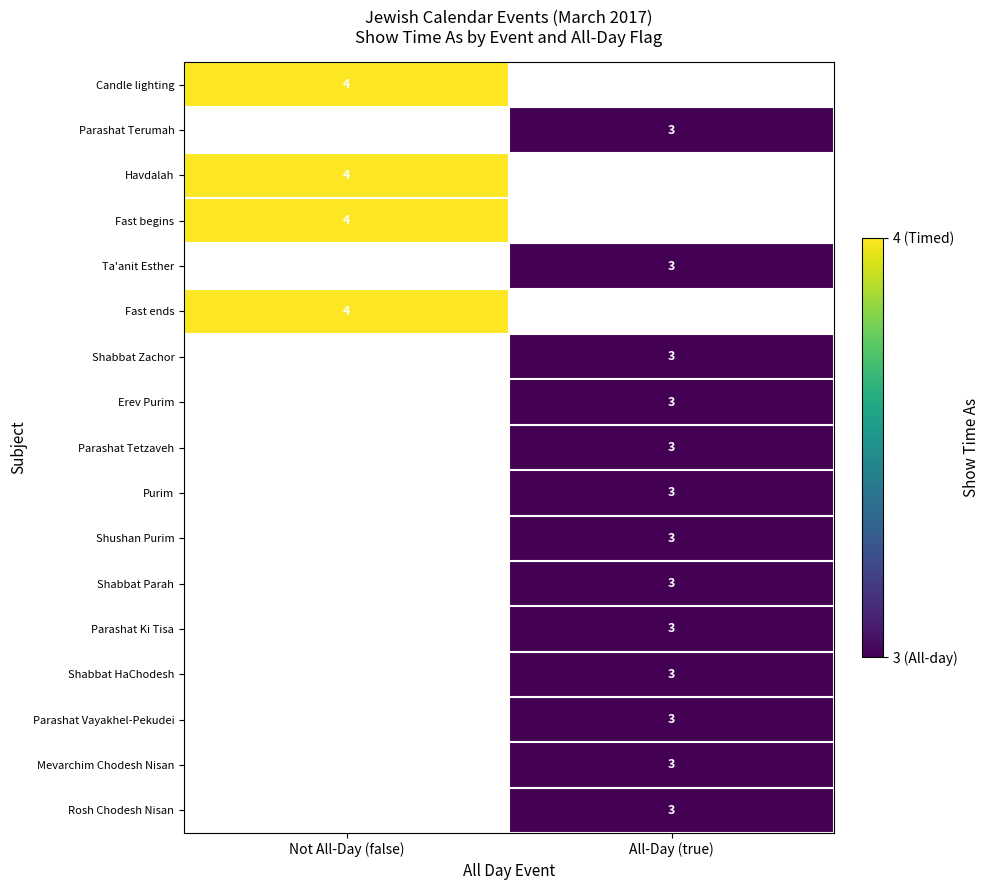

True or false: Shabbat HaChodesh has a value of 3 at All-Day (true).

True